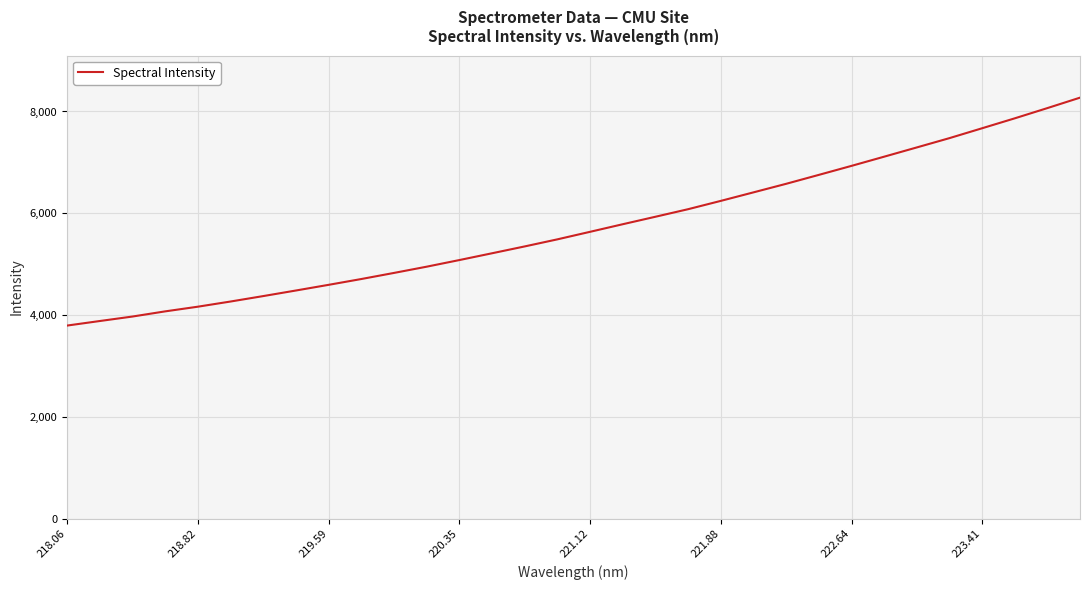

True or false: the data has more than 0 interior local peaks.

False